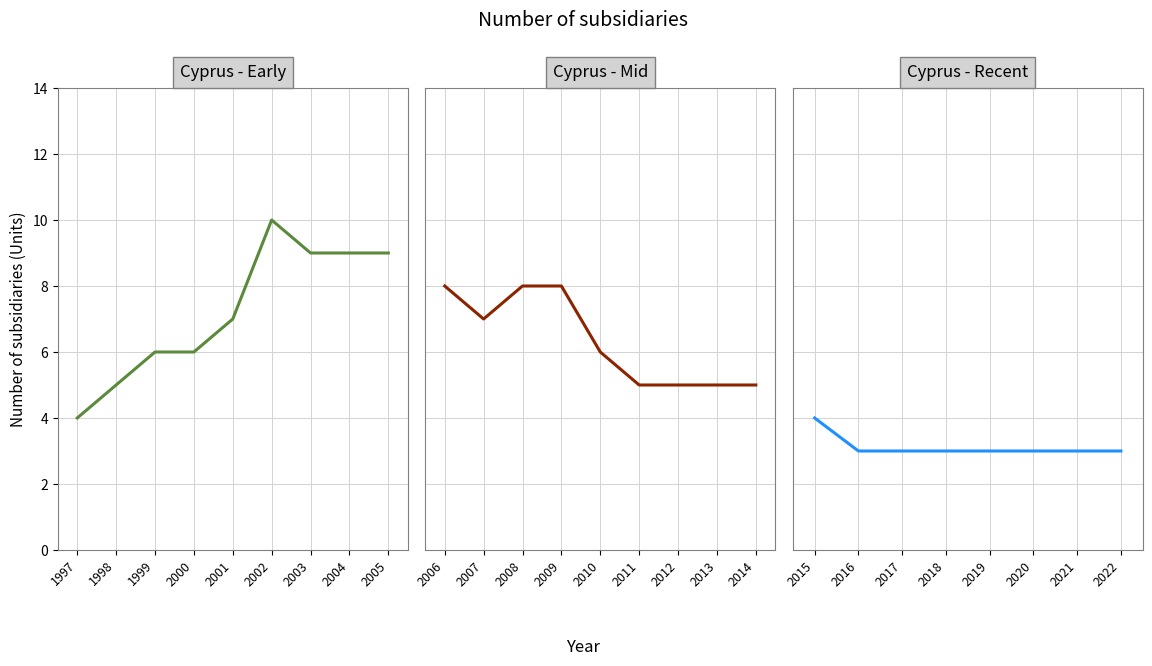

Which has a higher value, 2007 or 2013?

2007